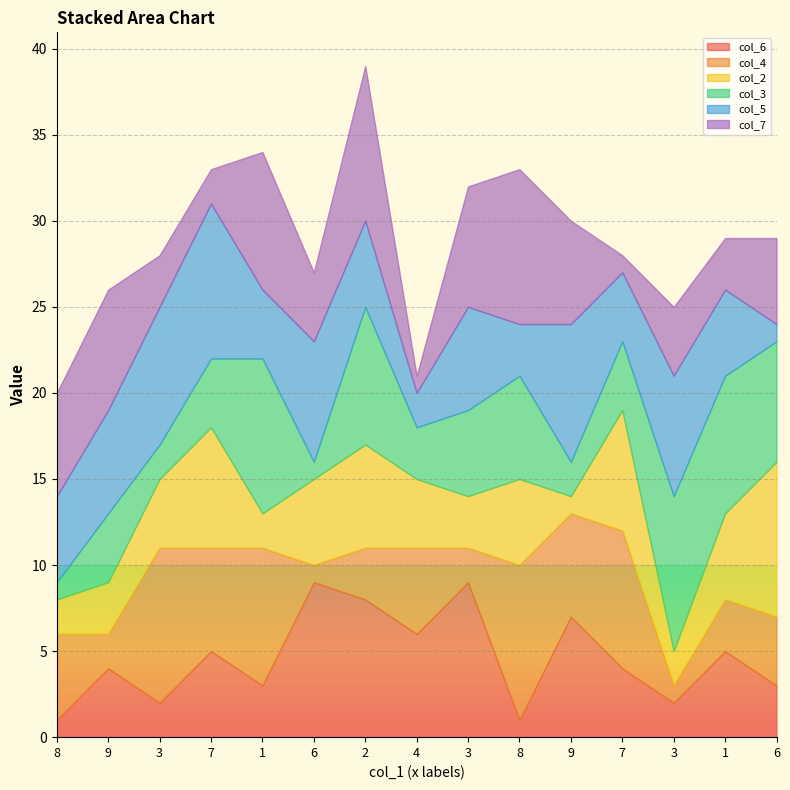

What is the label of the 7th point from the right?

3